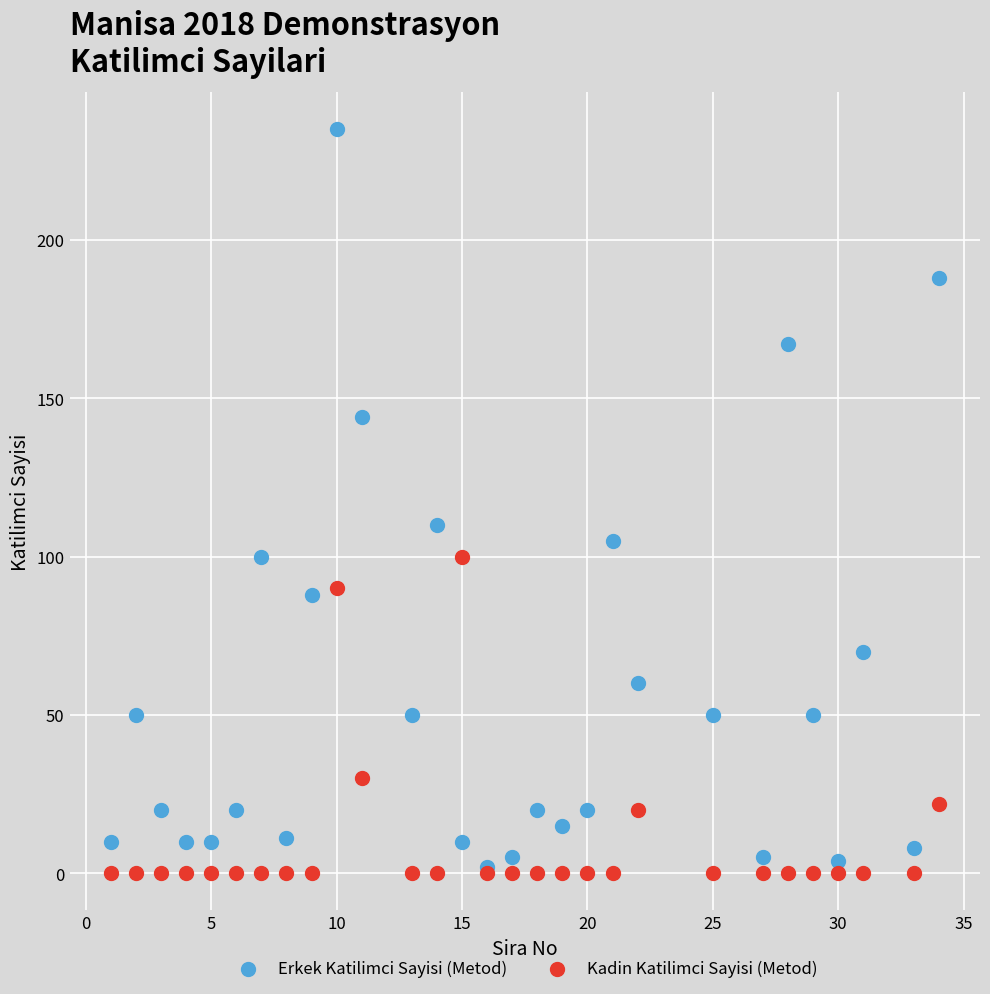

In the Erkek Katilimci Sayisi (Metod) series, what Y value is closest to 118?

110